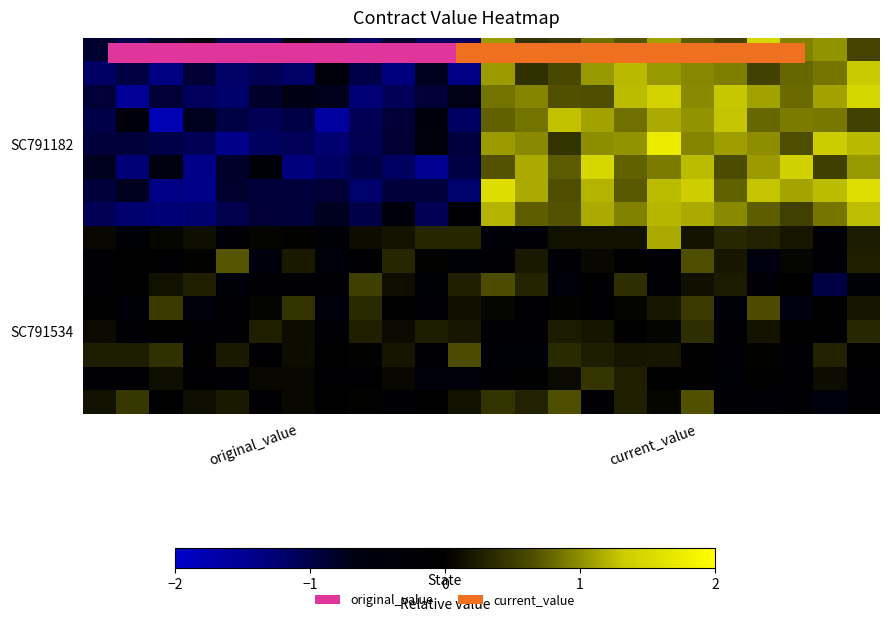

How many distinct data groups are displayed?

16